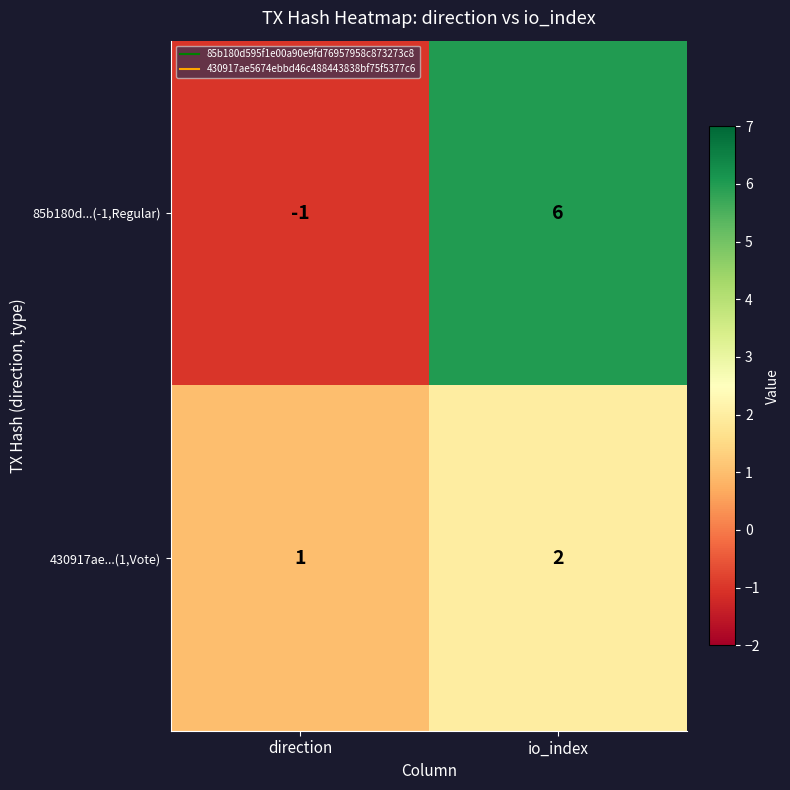

Which category has the lowest value across all series?

direction